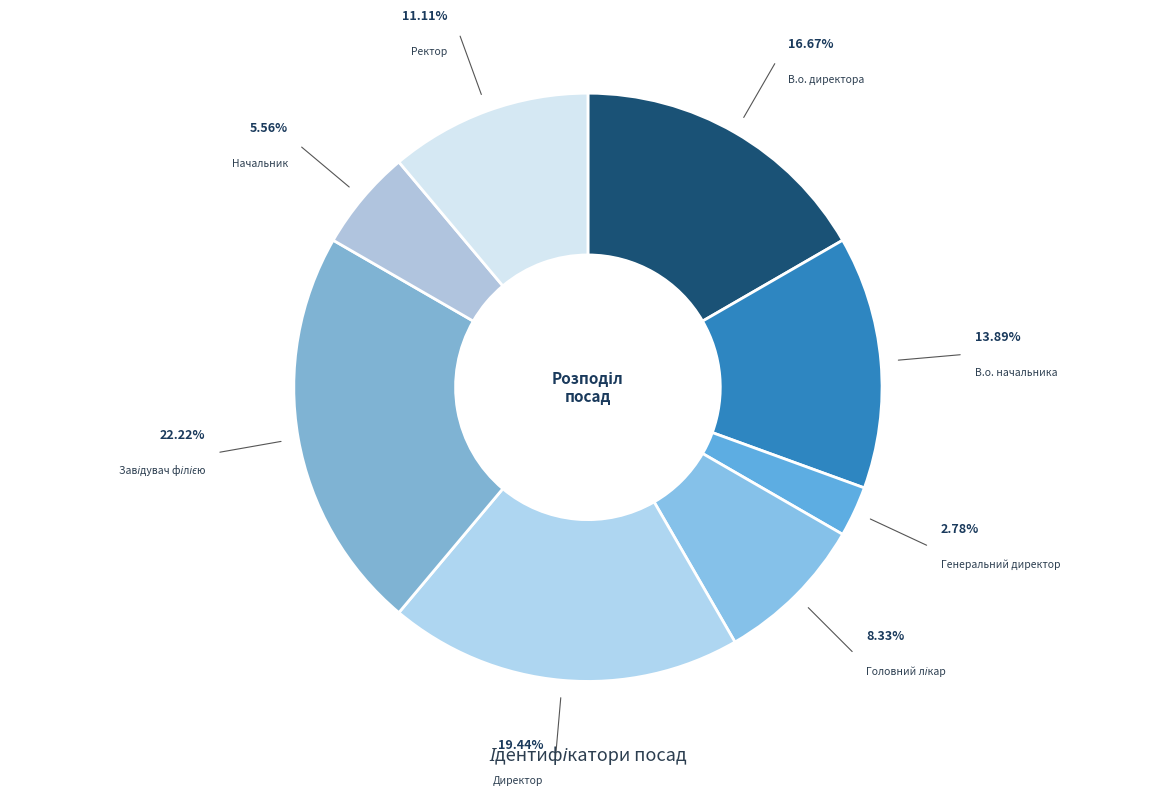

Is В.о. директора the majority of the pie?

No